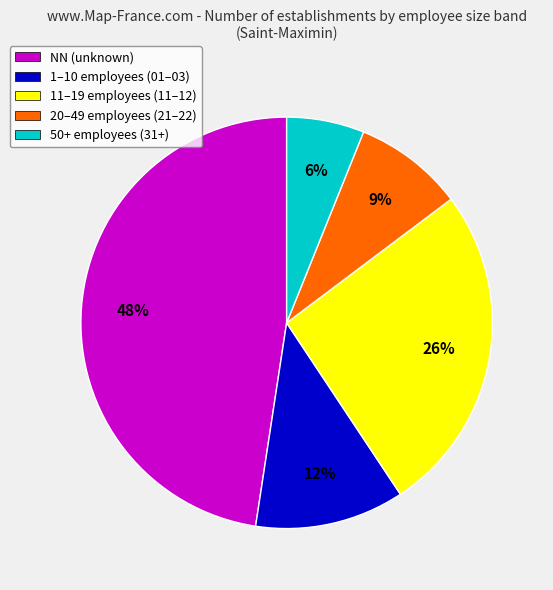

To the nearest percent, what is the average slice percentage?

20%